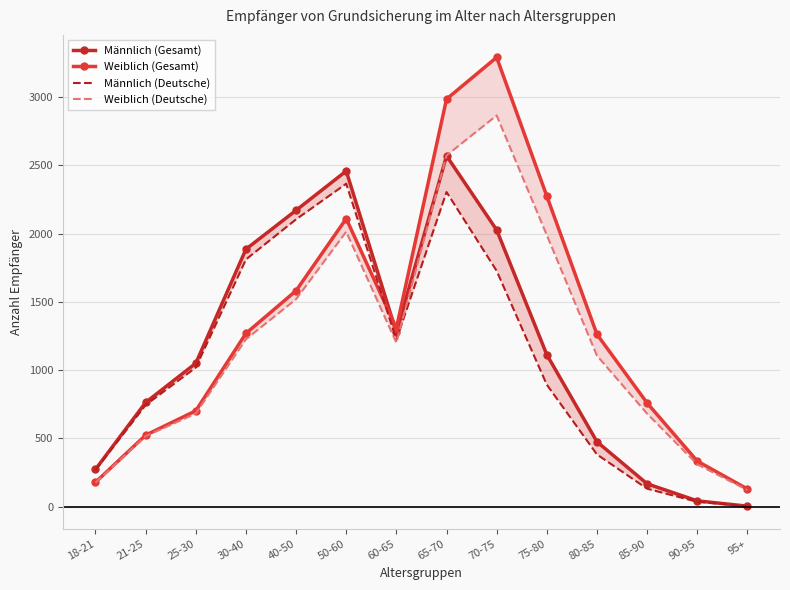

Where is the first local maximum for Männlich (Gesamt)?

50-60